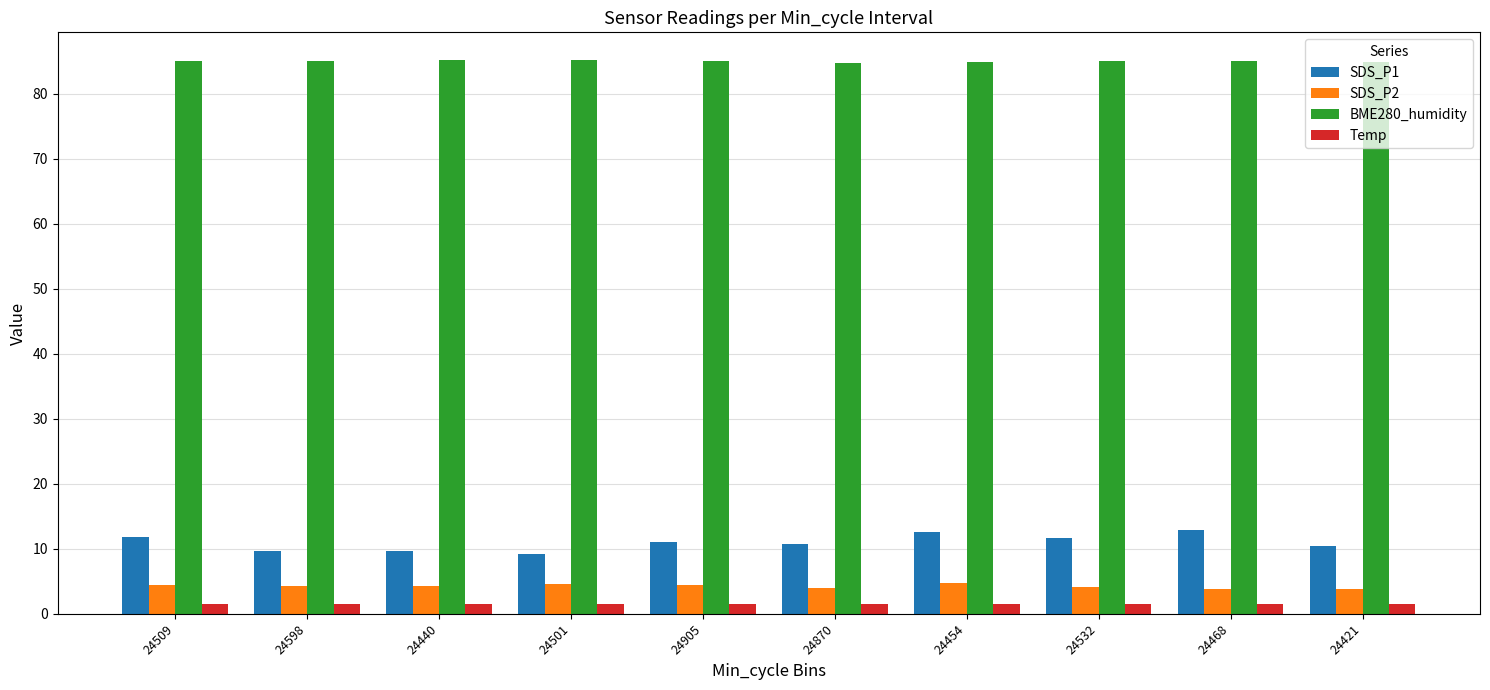

What position from the right is 24598?

9